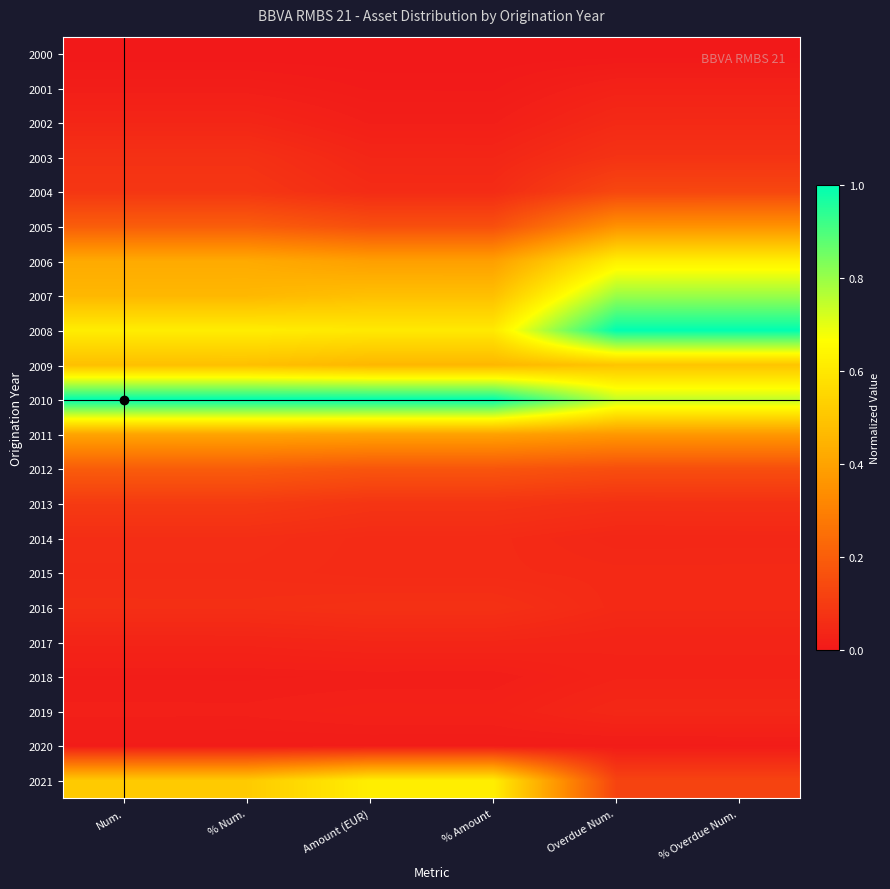

What is the difference between the highest and lowest values at % Num.?

1.0